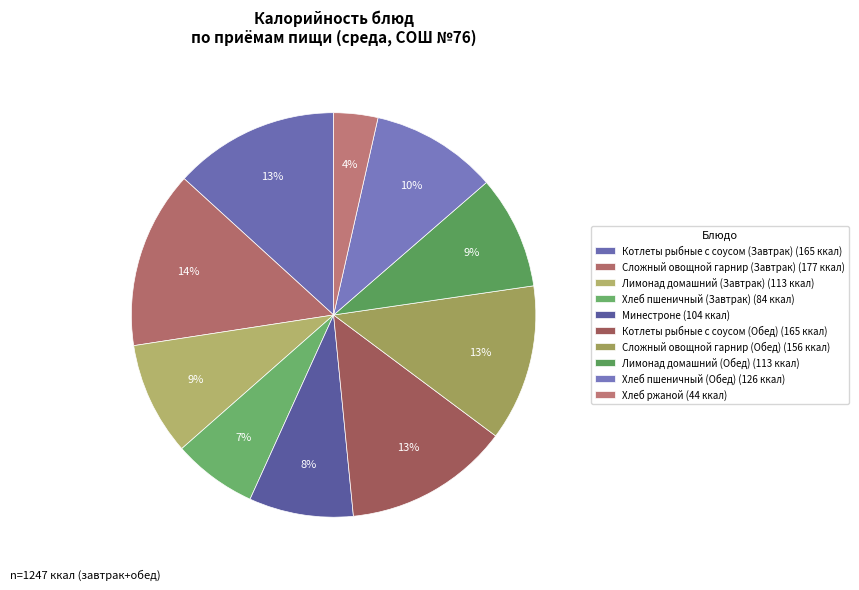

Which slice is the largest?

Сложный овощной гарнир (Завтрак)